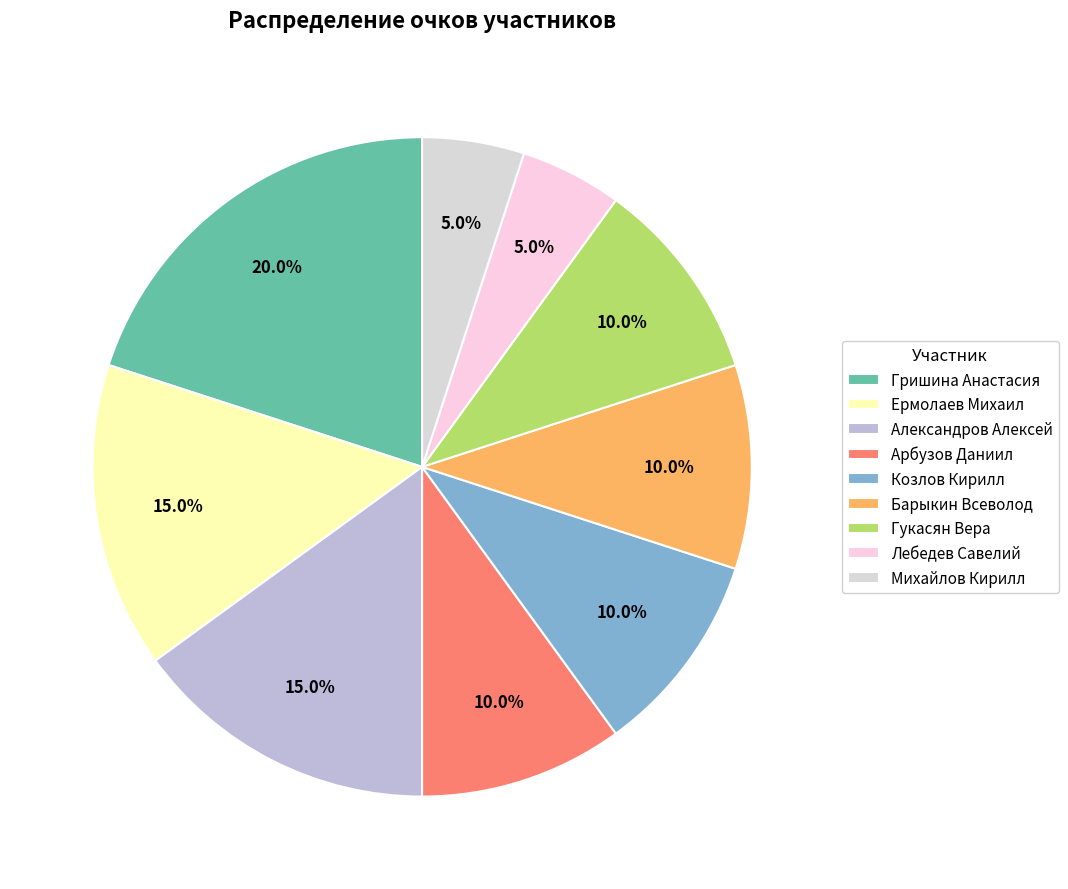

Does any single category account for the majority?

No